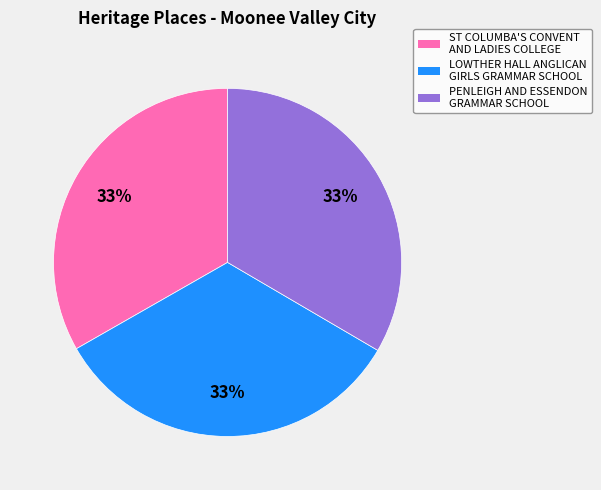

How many slices are in this pie chart?

3